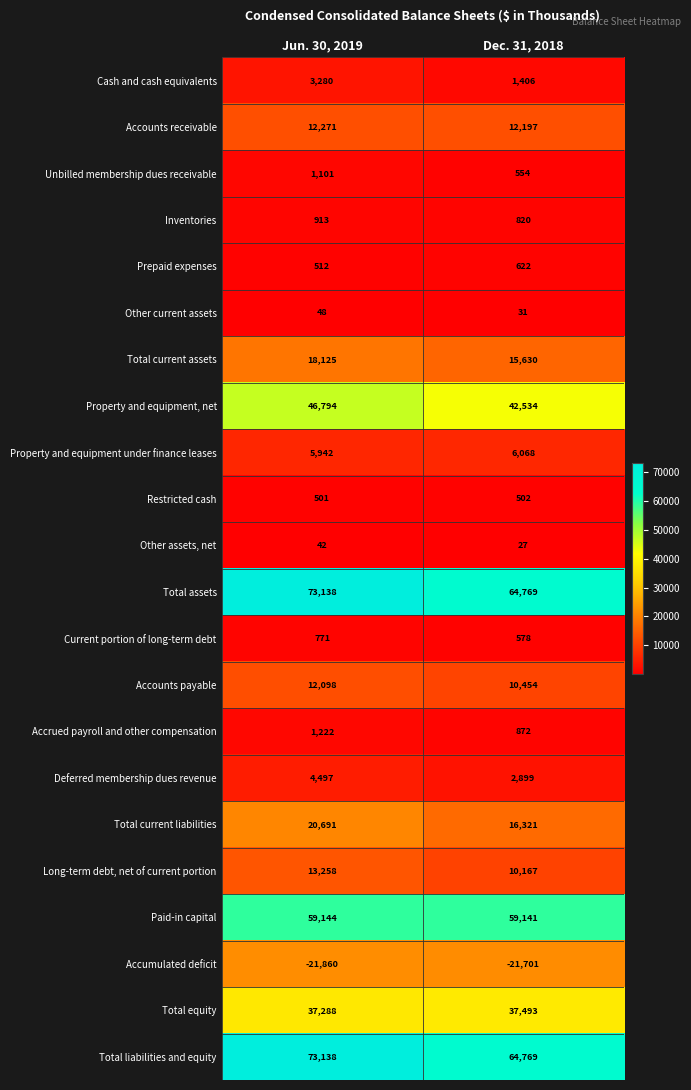

What is the sum of the Inventories values at Dec. 31, 2018 and Jun. 30, 2019?

1733